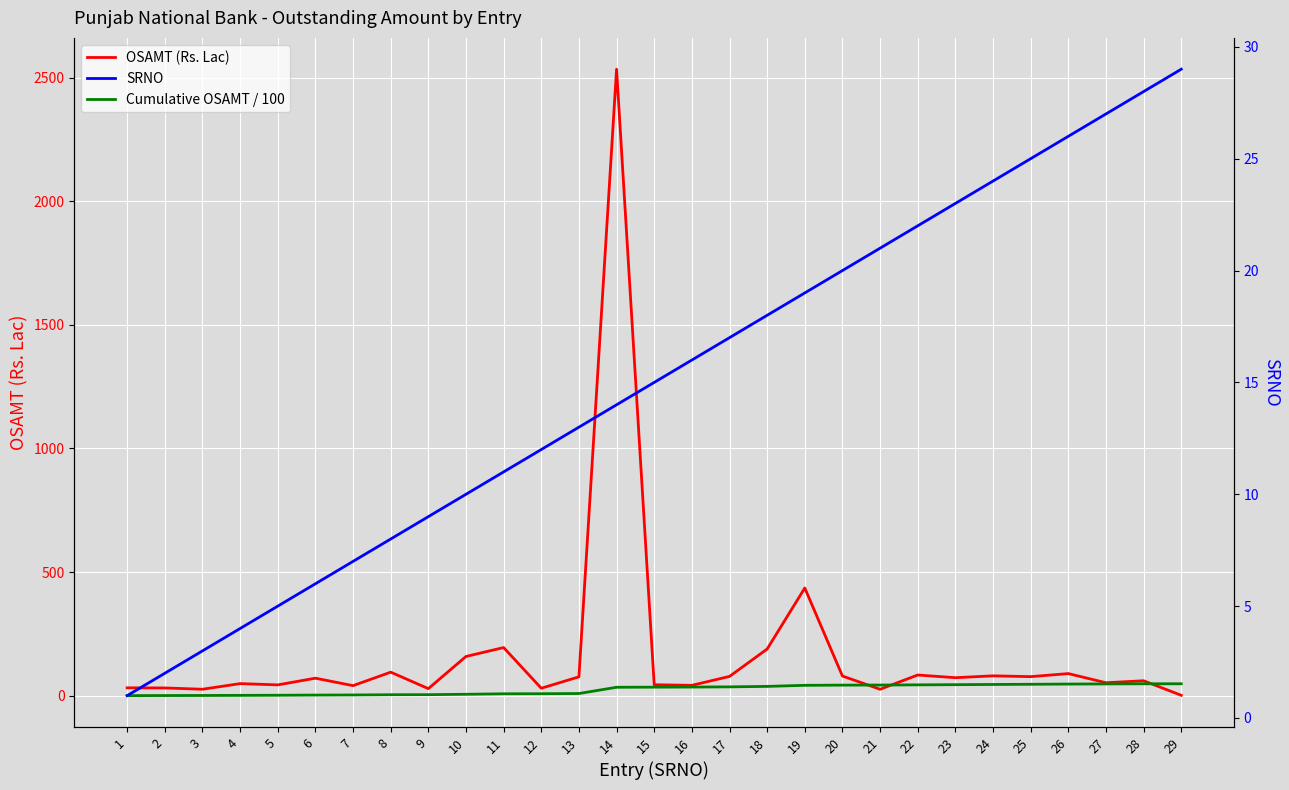

What is the difference between the OSAMT (Rs. Lac) values at 11 and 4?

145.8